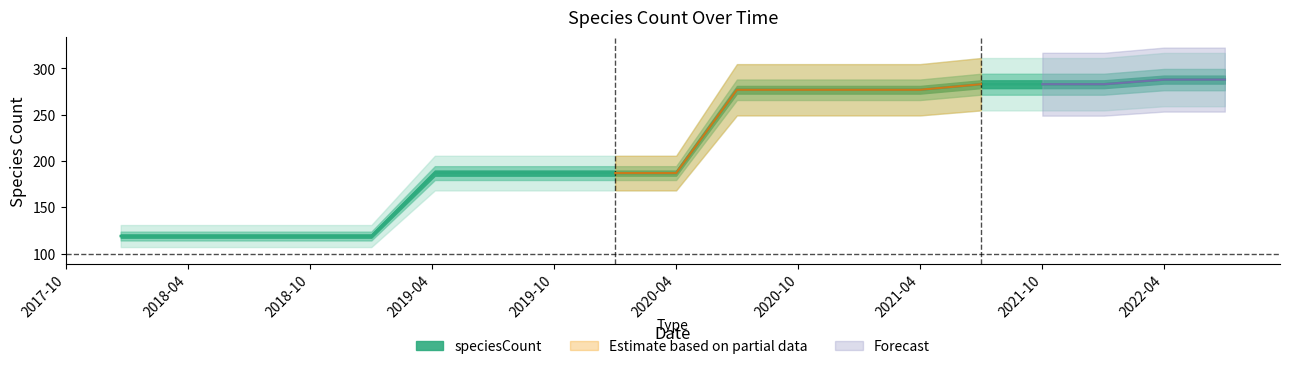

Reading left to right, transcribe all the data shown in this chart.

119	119	119	119	119	187	187	187	187	187	277	277	277	277	283	283	283	288	288